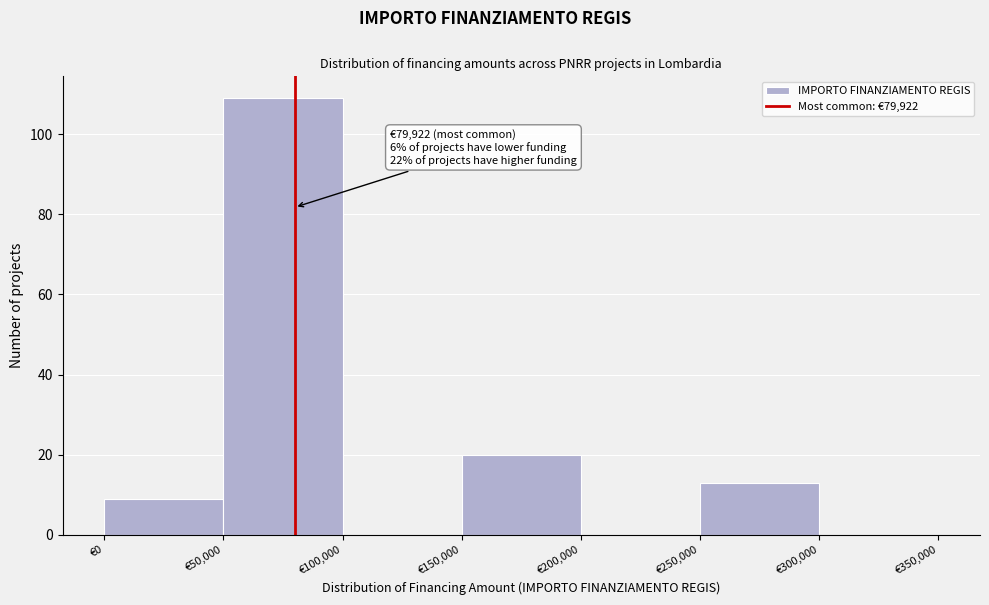

Which range on the x-axis has the tallest bar?

50000 to 100000